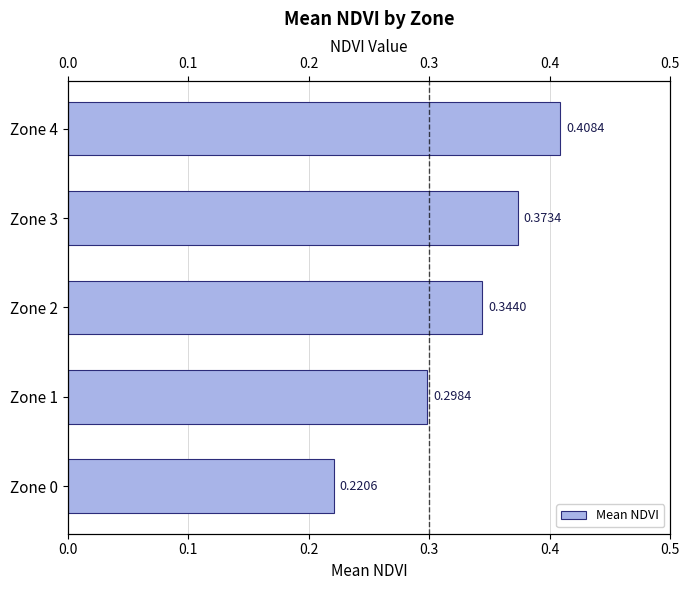

What is the greatest value displayed?

0.4